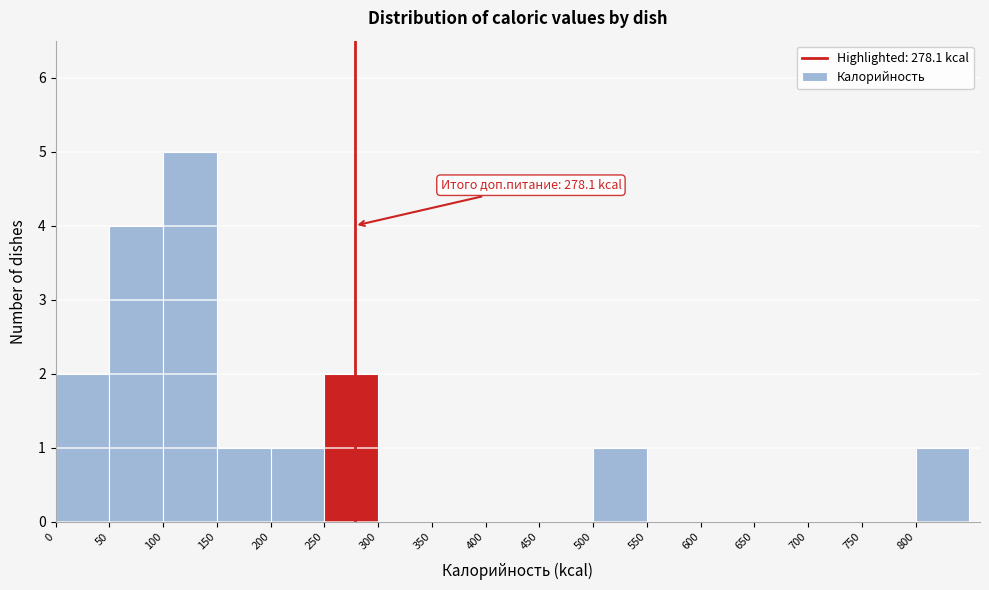

Which range on the x-axis has the tallest bar?

100 to 150